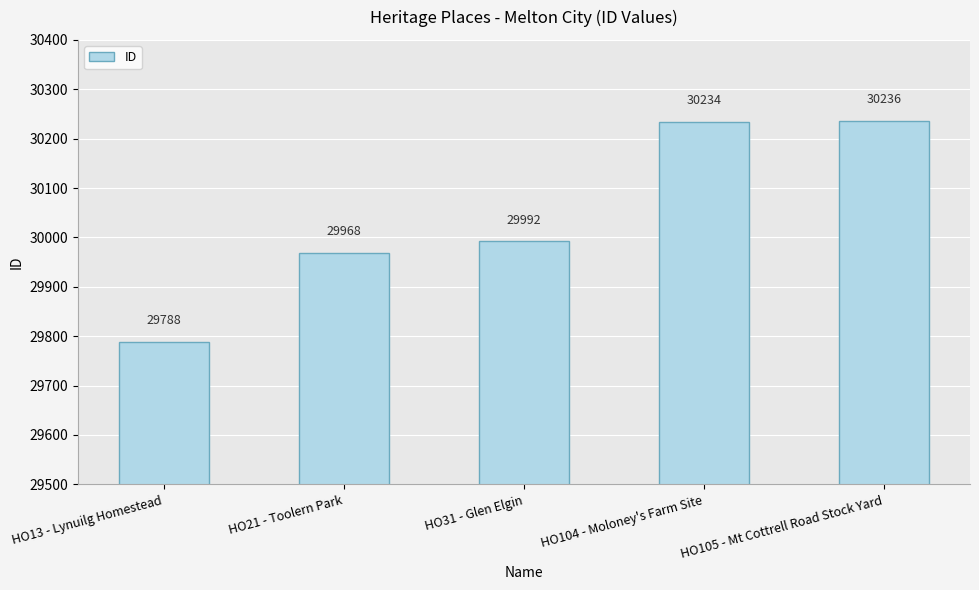

What is the difference between the maximum and second lowest values?

268